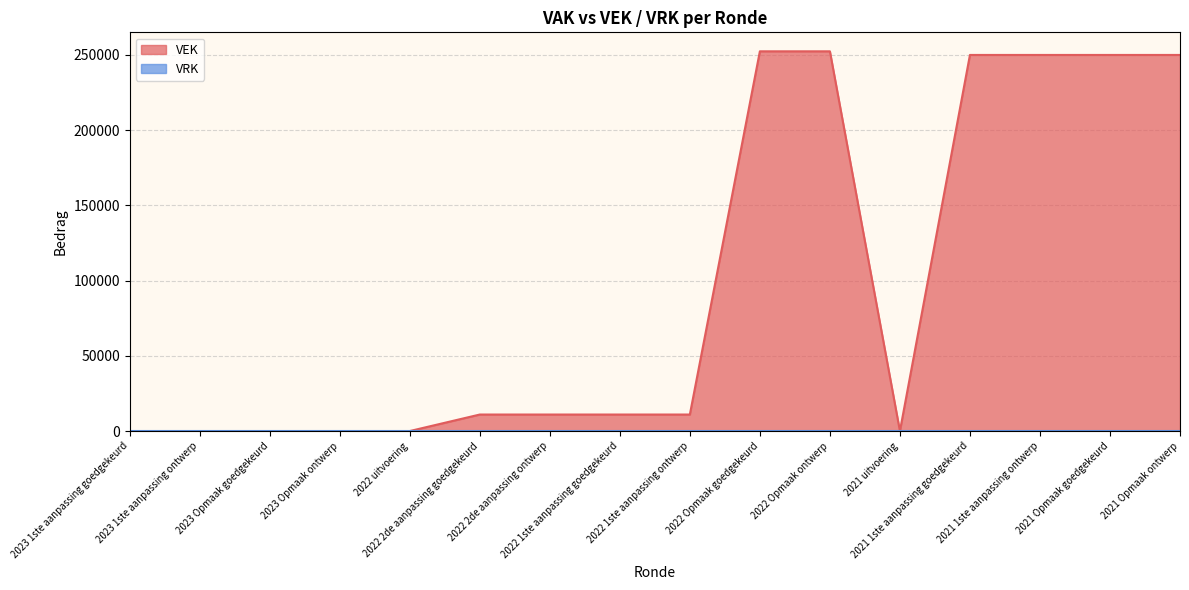

What is the maximum value shown in the chart?

252412